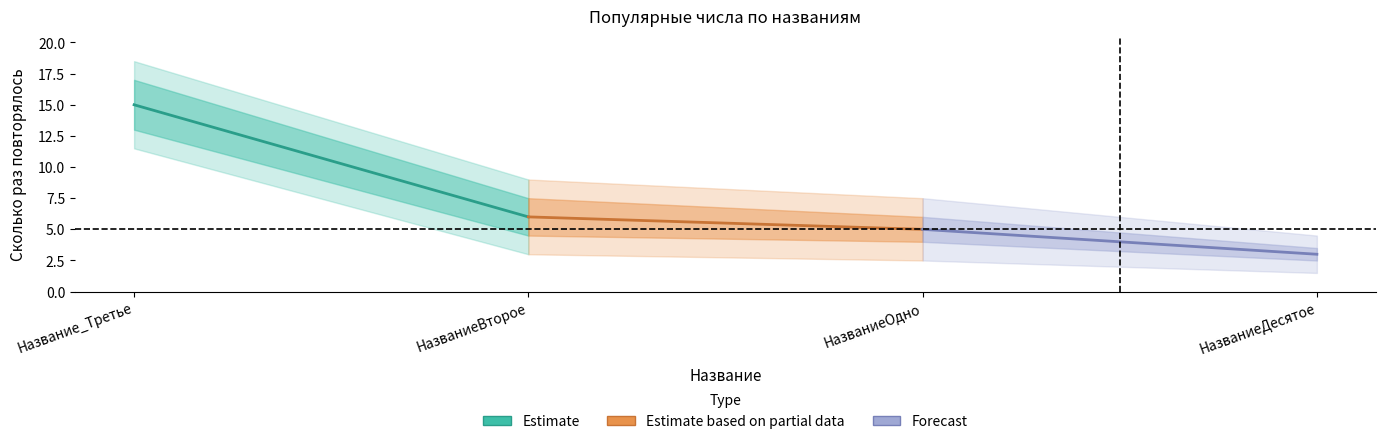

Reading left to right, list all the values displayed in this chart.

Estimate: 15	6
Estimate based on partial data: 6	5
Forecast: 5	3